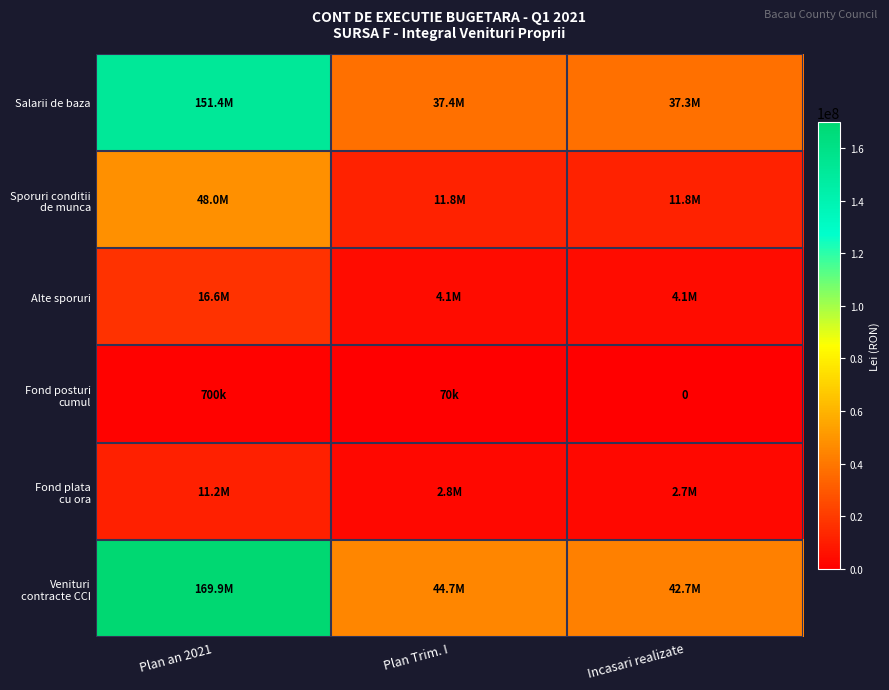

Between Plan an 2021 and Plan Trim. I, which series saw the biggest shift?

Venituri contracte CCI